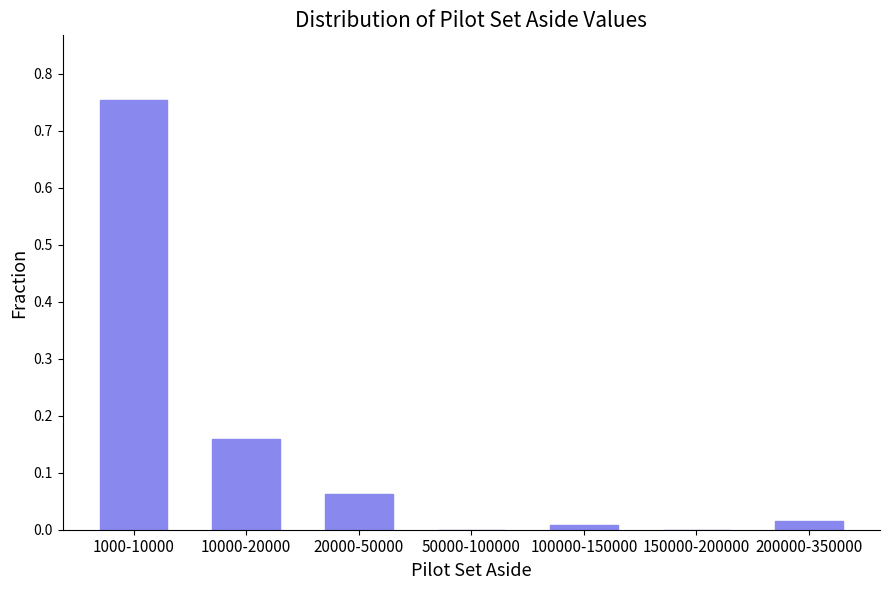

What is the sum of all values?

1.0